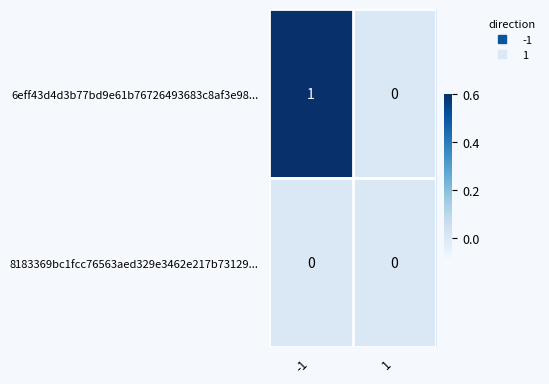

Reading left to right, transcribe all the data shown in this chart.

6eff43d4d3b77bd9e61b76726493683c8af3e98...: 1	0
8183369bc1fcc76563aed329e3462e217b73129...: 0	0